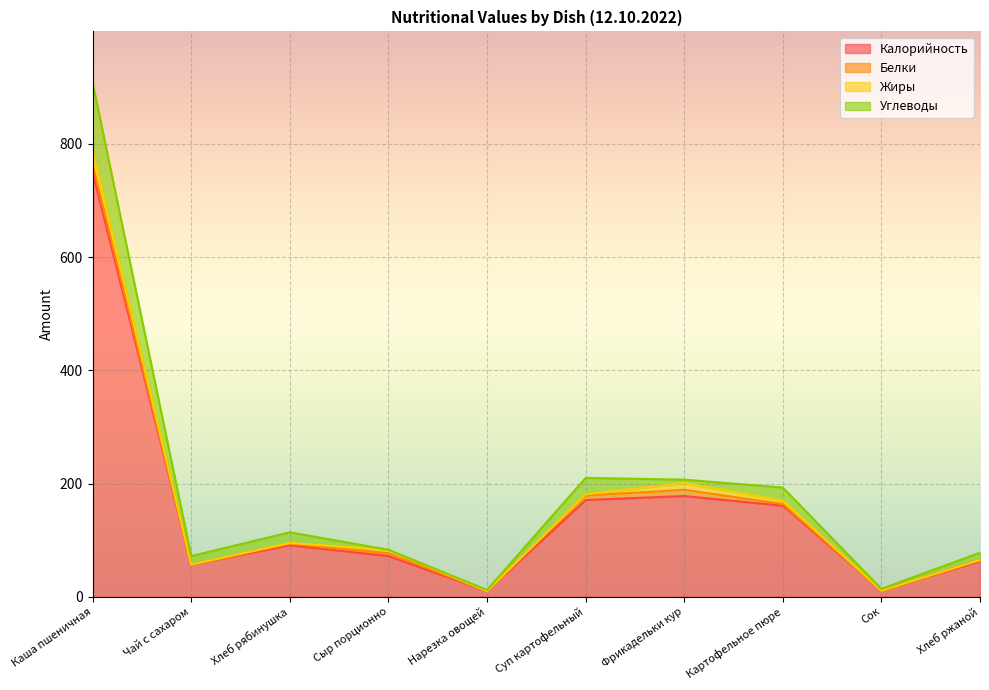

What is the label of the 8th point from the left?

Картофельное пюре